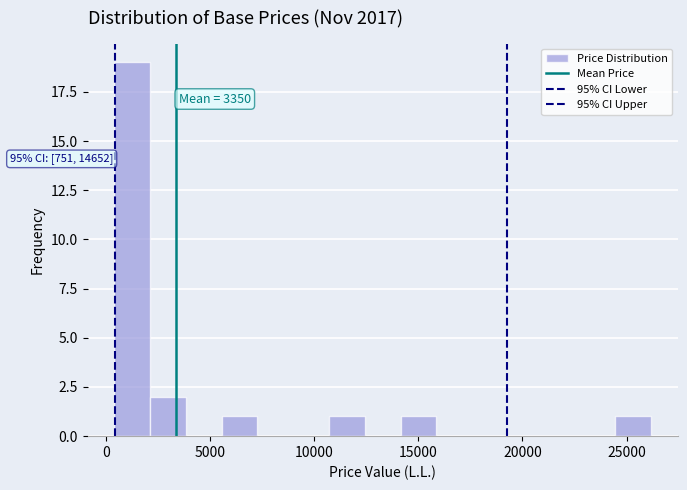

Read against the x-axis, roughly where is the centre of the tallest bar?

1500